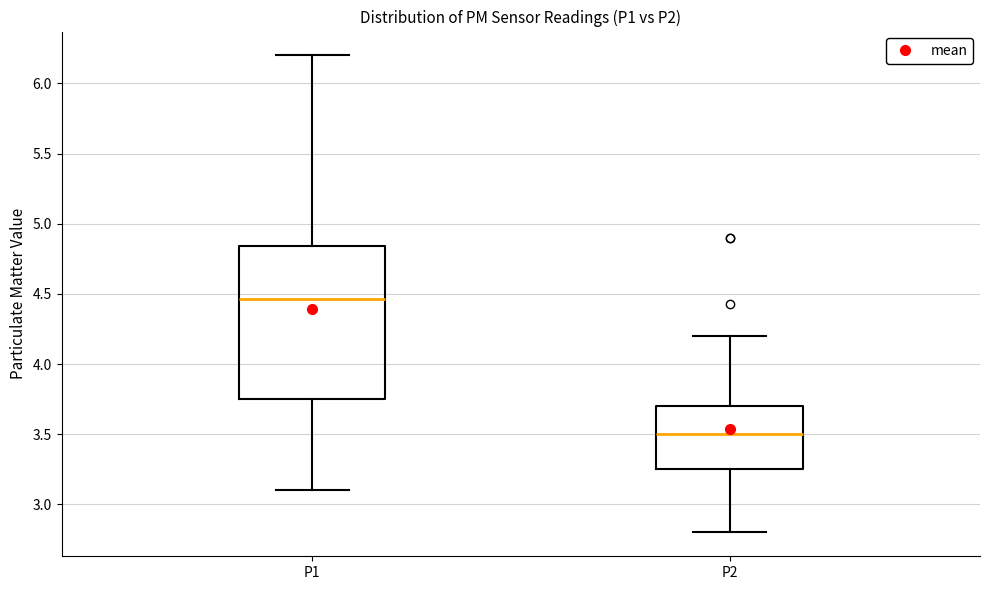

Reading left to right, read every box against the y-axis: the position of its median line, the range the box covers, and the ends of its whiskers. The values are not printed on the chart, so give them approximately, as read against the axis.

P1: median 4.45, box 3.75 to 4.85, whiskers 3.10 to 6.20
P2: median 3.50, box 3.25 to 3.70, whiskers 2.80 to 4.20